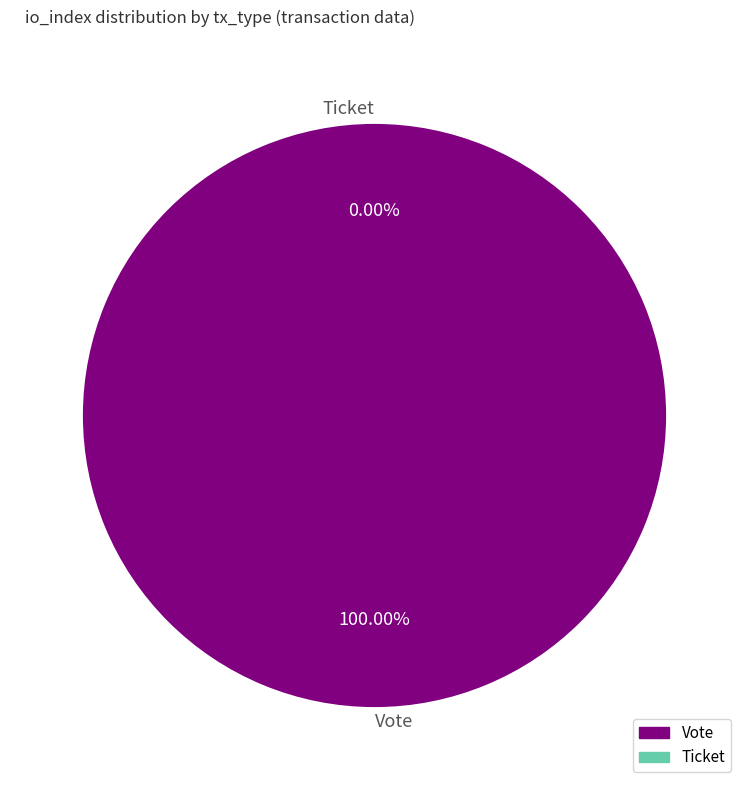

Does Vote account for over 50% of the chart?

Yes